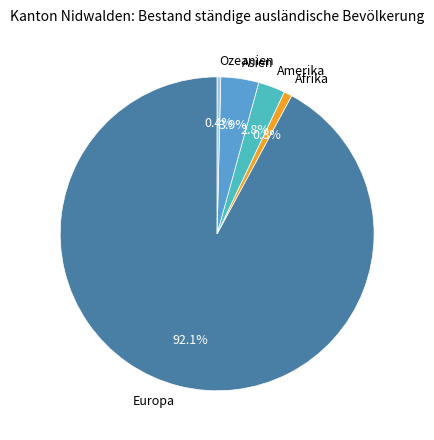

Which has a higher value, Amerika or Europa?

Europa